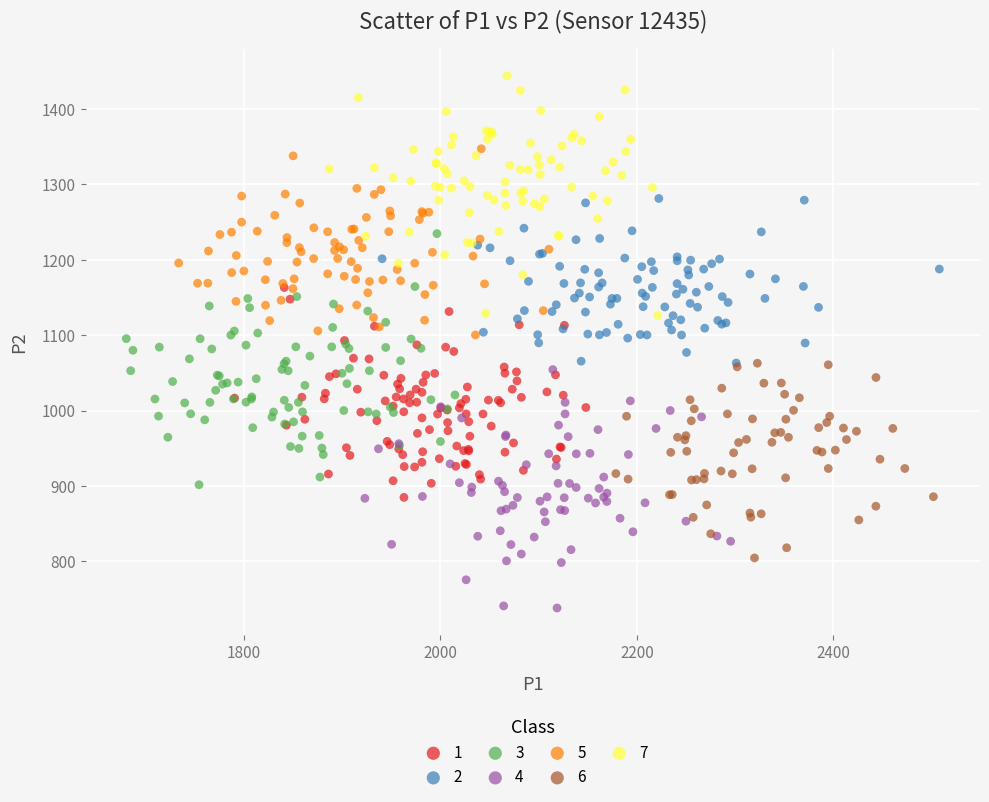

Which series has the largest Y range (max minus min)?

3